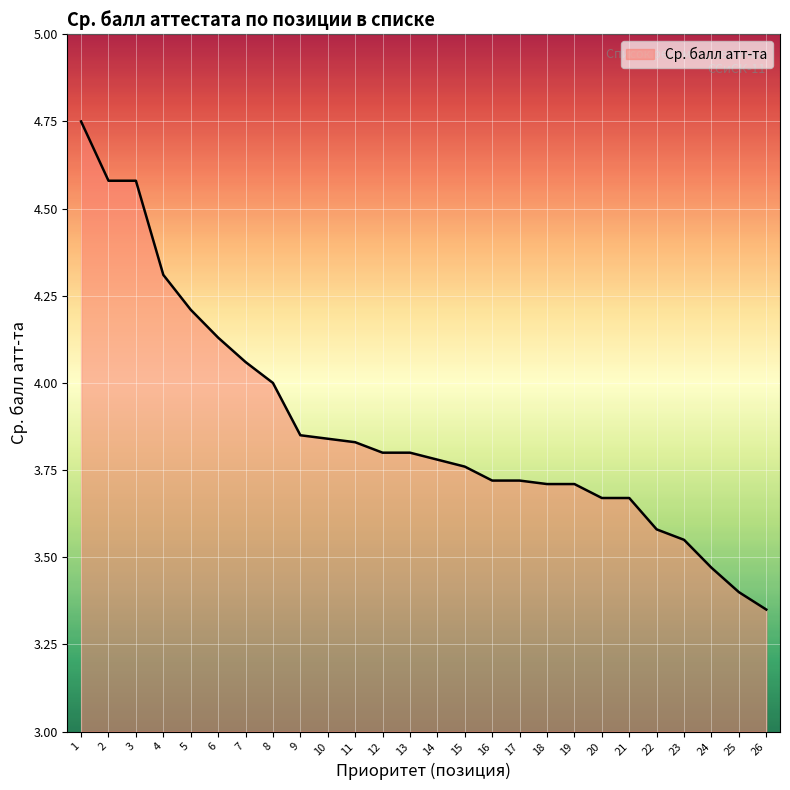

What is the difference between the maximum and minimum values?

1.4